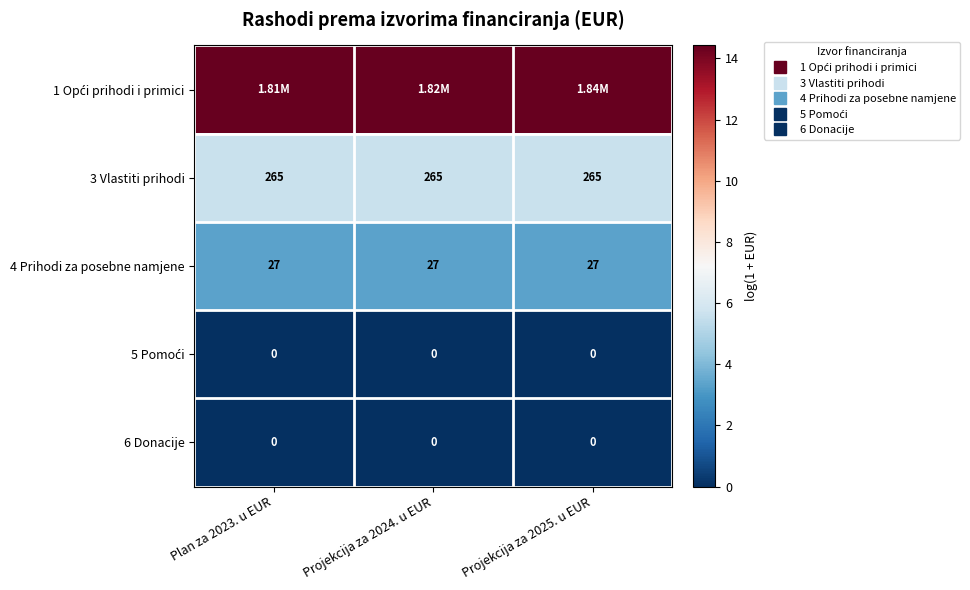

Which series has the widest spread of values?

1 Opći prihodi i primici